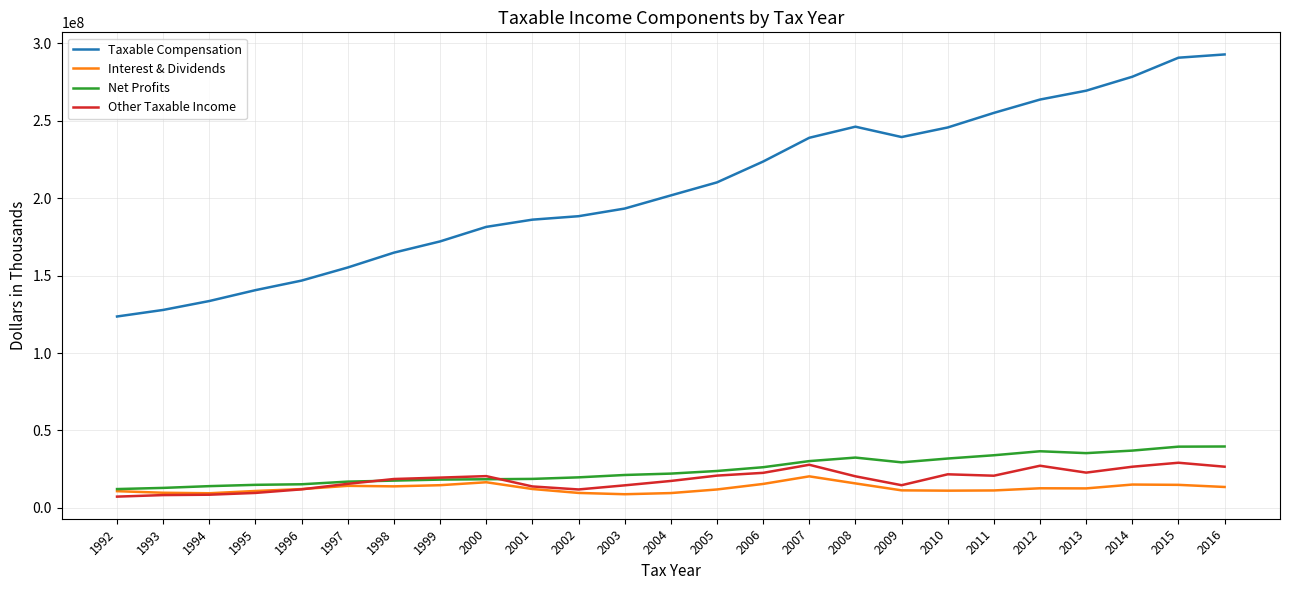

How many lines are shown in the chart?

4